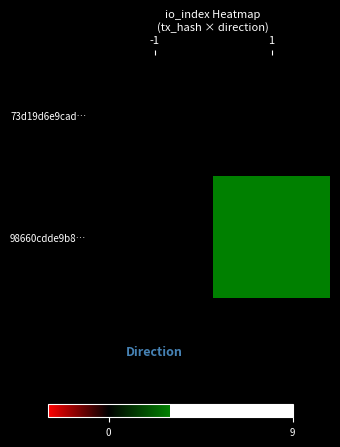

The 98660cdde9b8… series shows 3.8 at 1. True or false?

False